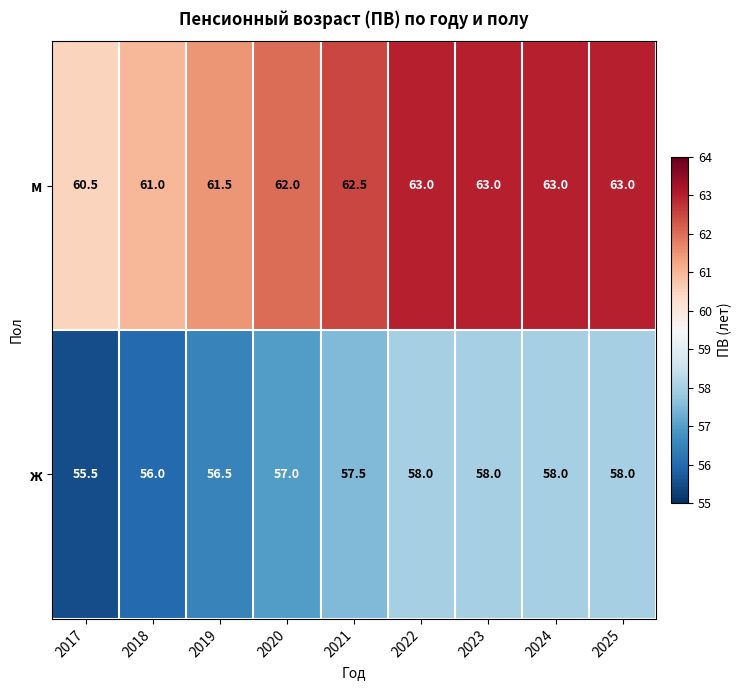

What is the approximate value of ж at 2022?

58.0